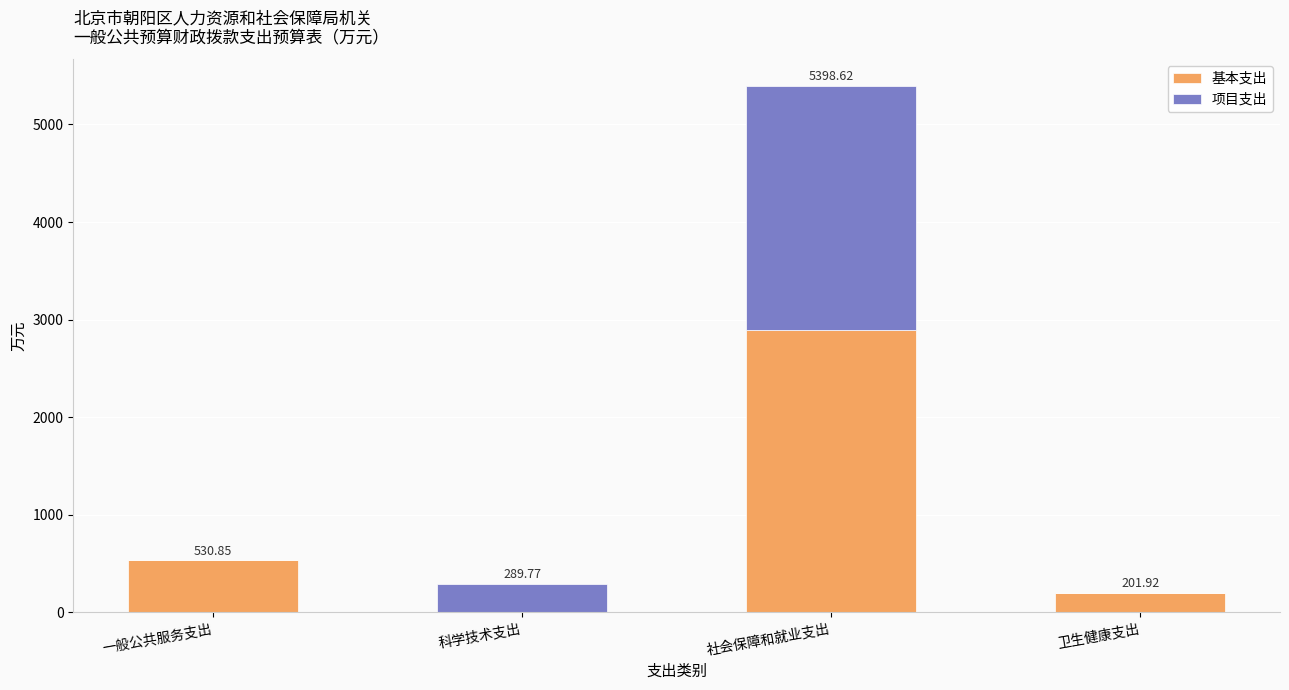

Where is 基本支出 nearest to the value 1446?

一般公共服务支出